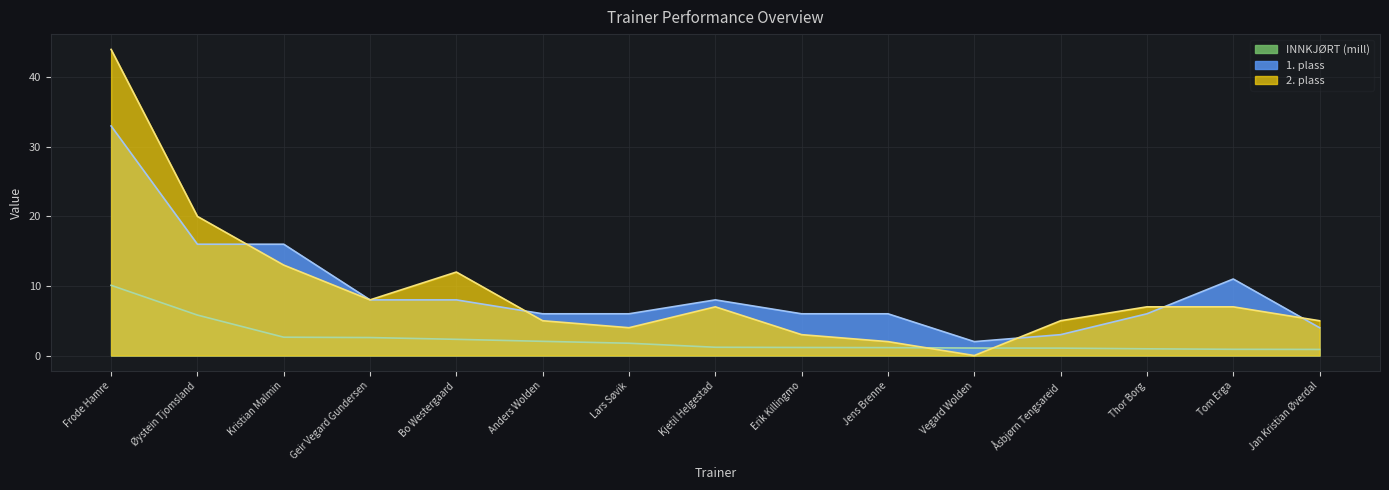

True or false: 1. has a value of 8.4 at Anders Wolden.

False